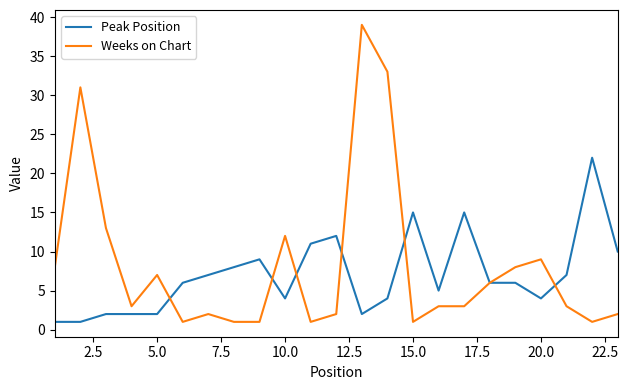

Which series has the widest spread of values?

Weeks on Chart